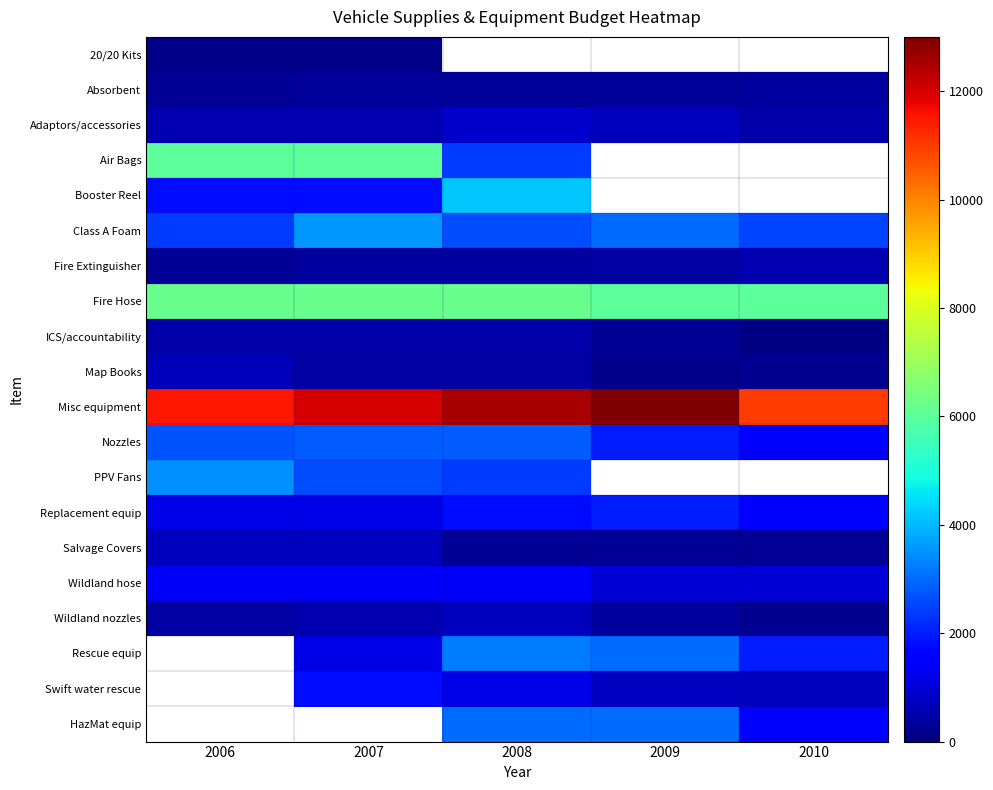

At how many categories does at least one series exceed 12613?

1